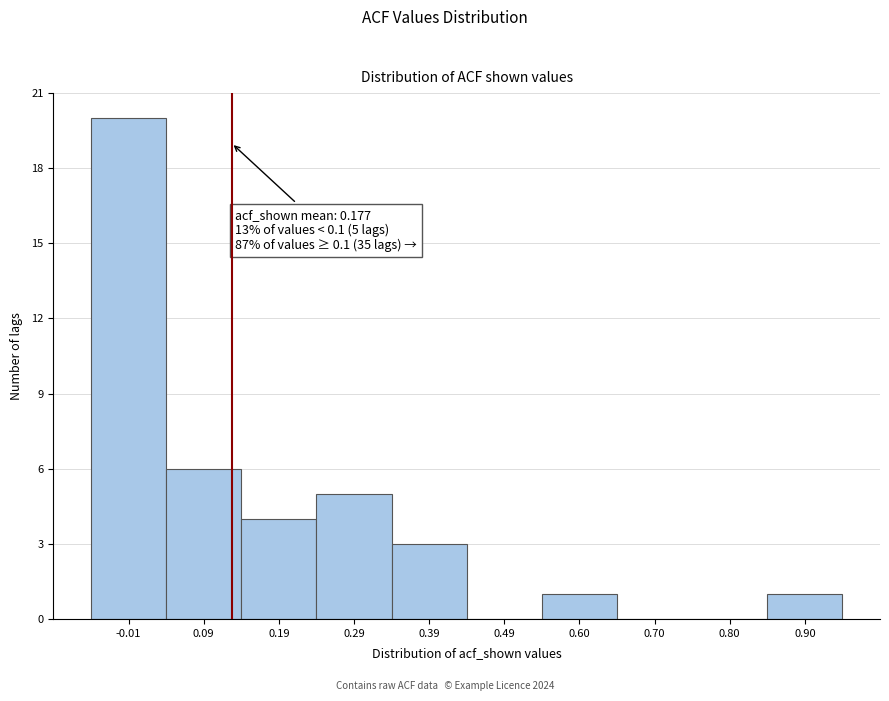

Reading left to right, transcribe all the data shown in this chart.

-0.01=20	0.09=6	0.19=4	0.29=5	0.39=3	0.49=0	0.60=1	0.70=0	0.80=0	0.90=1